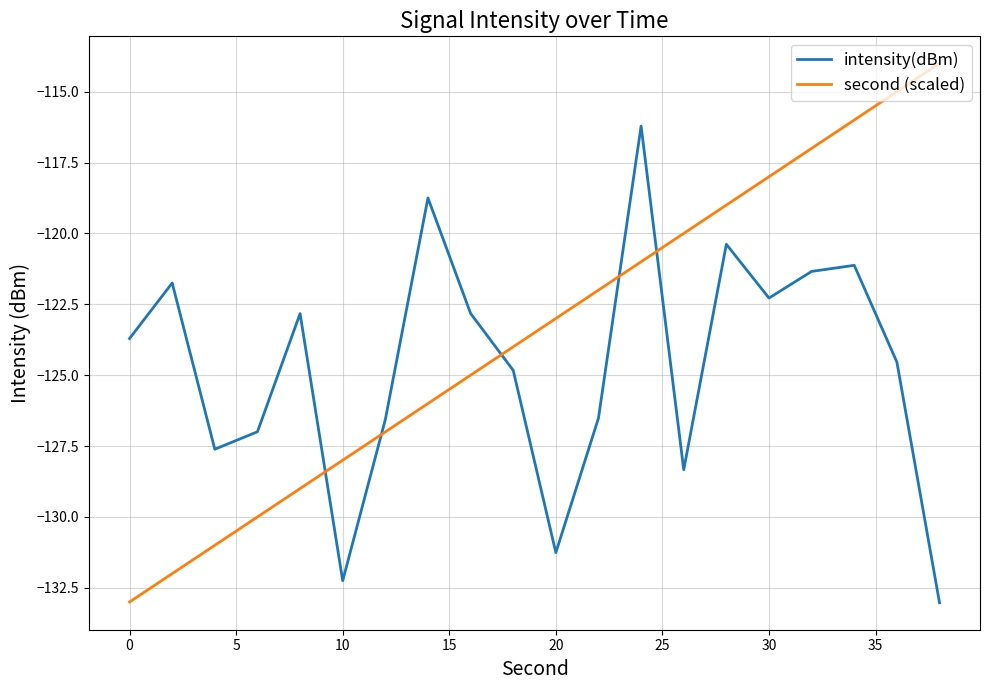

Which series has the largest range (max minus min)?

second (scaled)